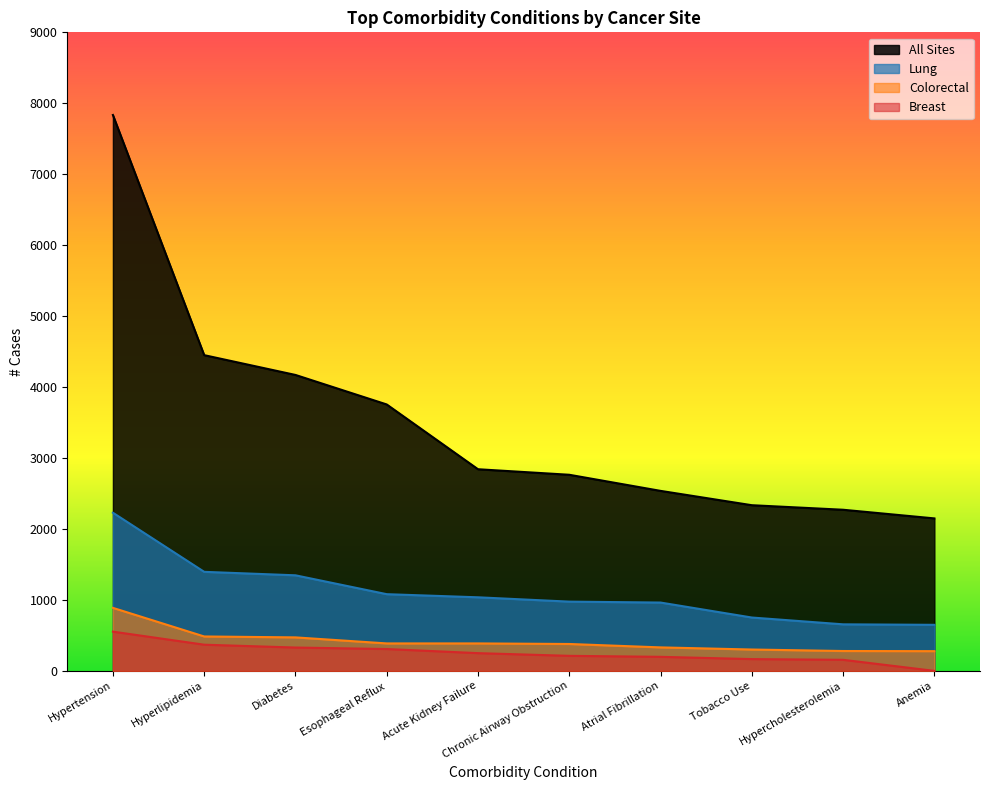

Where is Lung nearest to the value 1439?

Hyperlipidemia